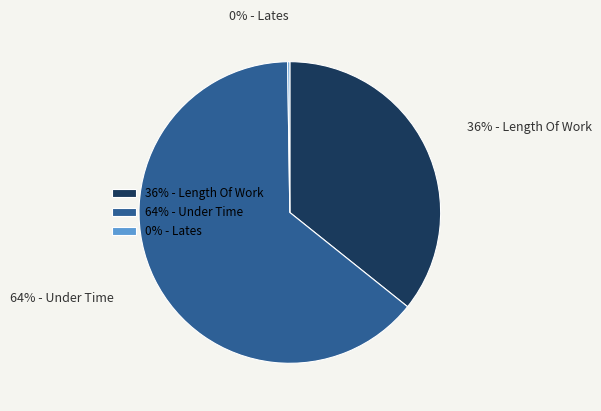

True or false: 64% - Under Time accounts for 70% of the total.

False